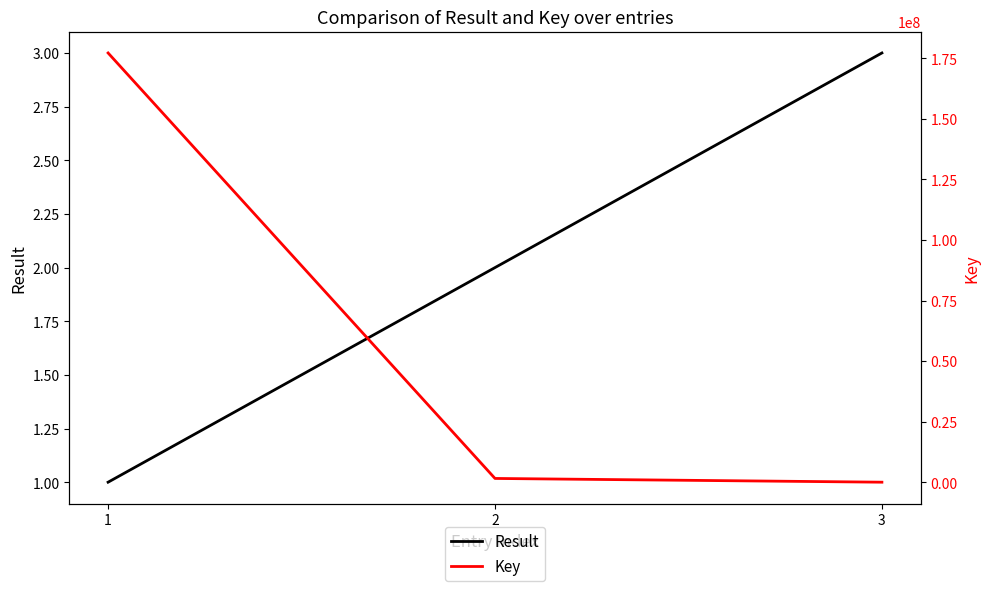

At which label is Result closest to 2?

2